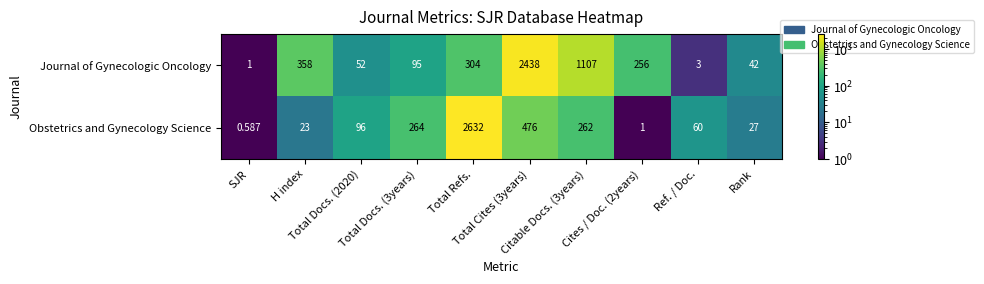

Which series has the largest range (max minus min)?

Obstetrics and Gynecology Science